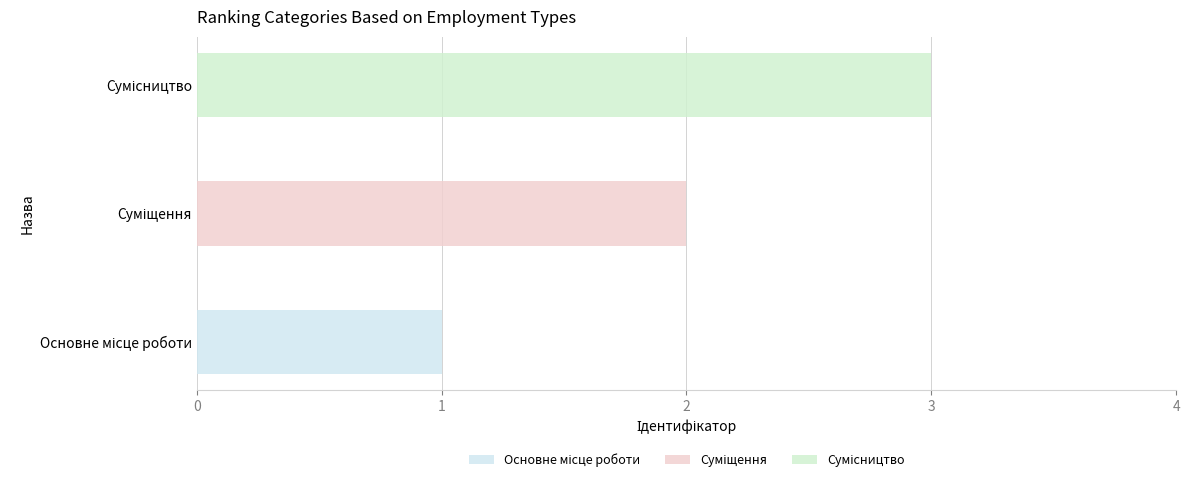

Reading left to right, list all the values displayed in this chart.

1	2	3